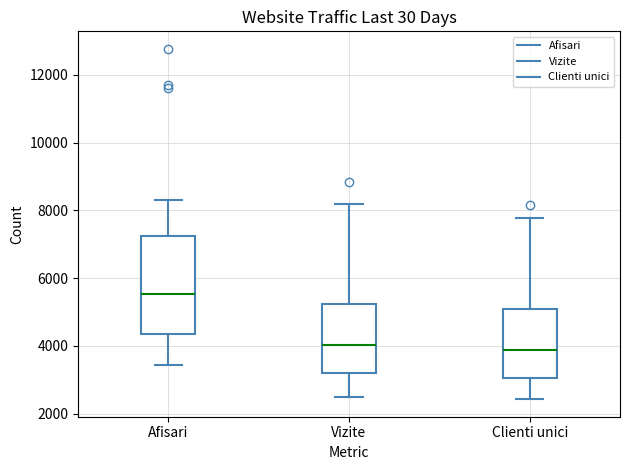

Where does the upper whisker of the box for Clienti unici end on the y-axis? The values are not printed on the chart, so give them approximately, as read against the axis.

7800